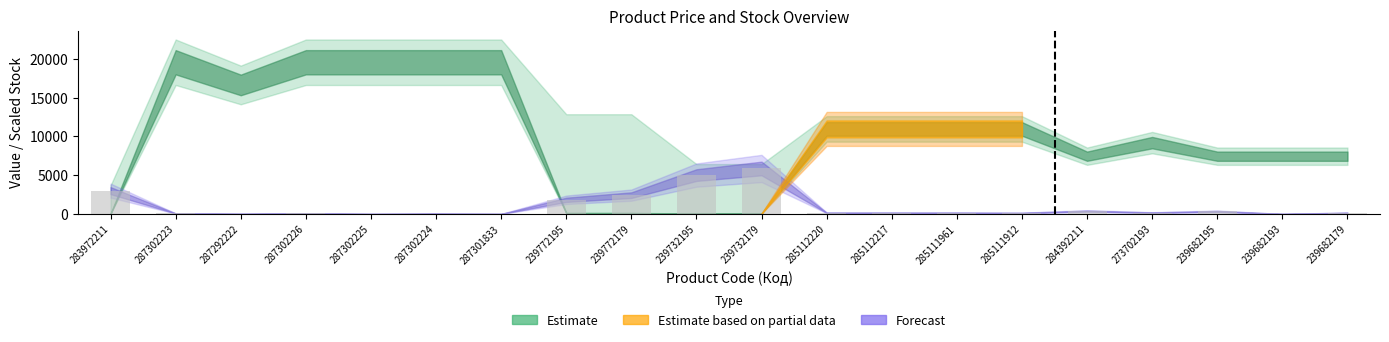

Which label corresponds to the largest value in the chart?

239732179